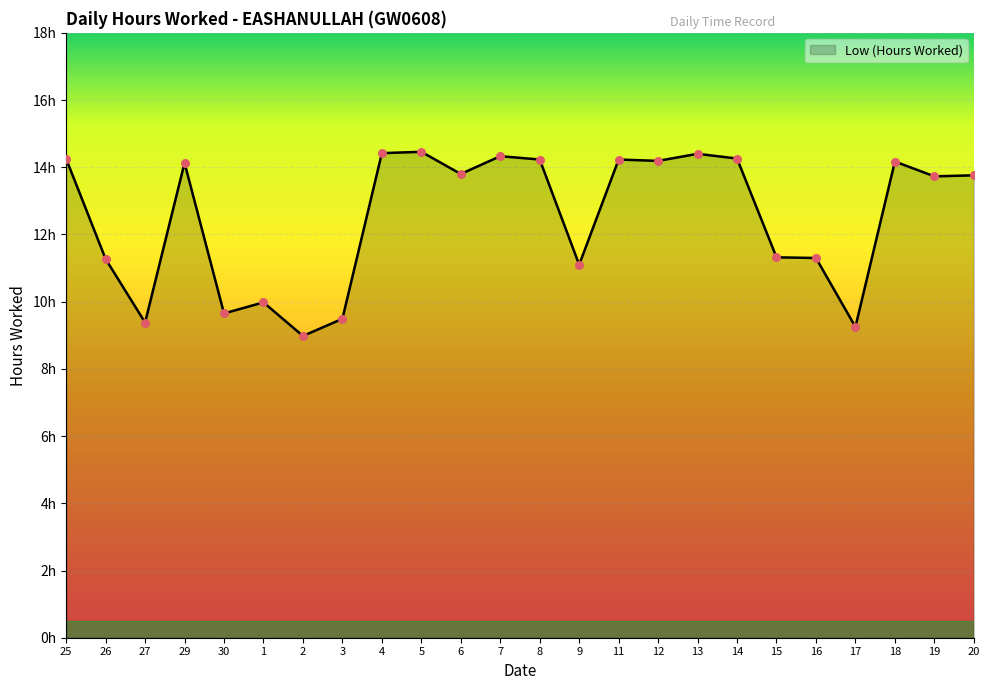

What is the change in value from 29 to 15?

-2.8